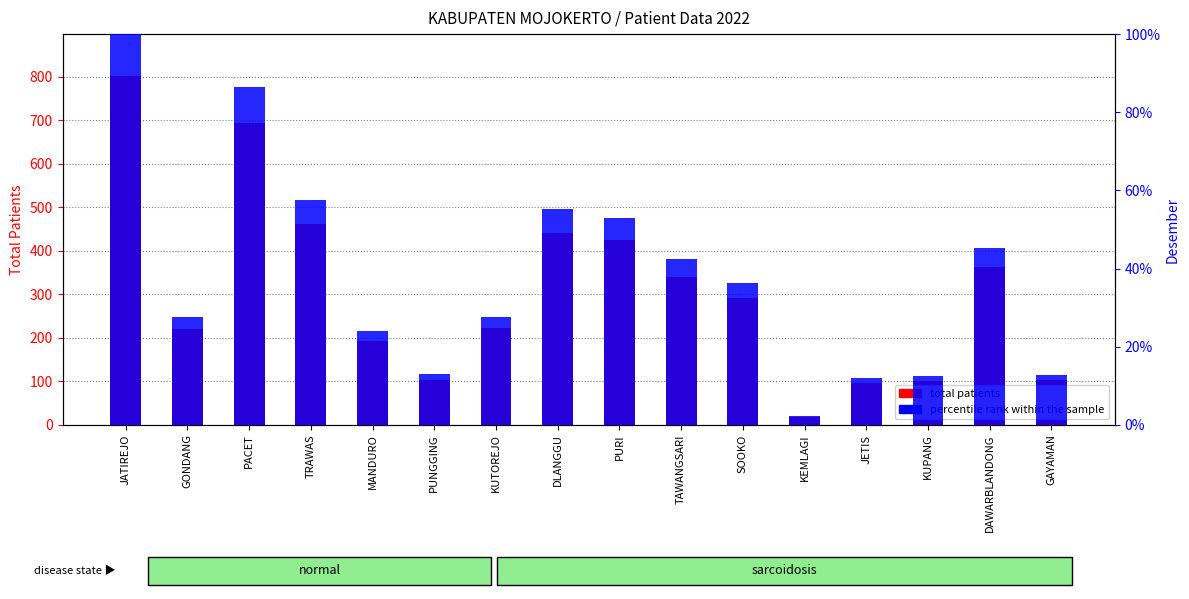

How many data points in total patients are above 291?

7